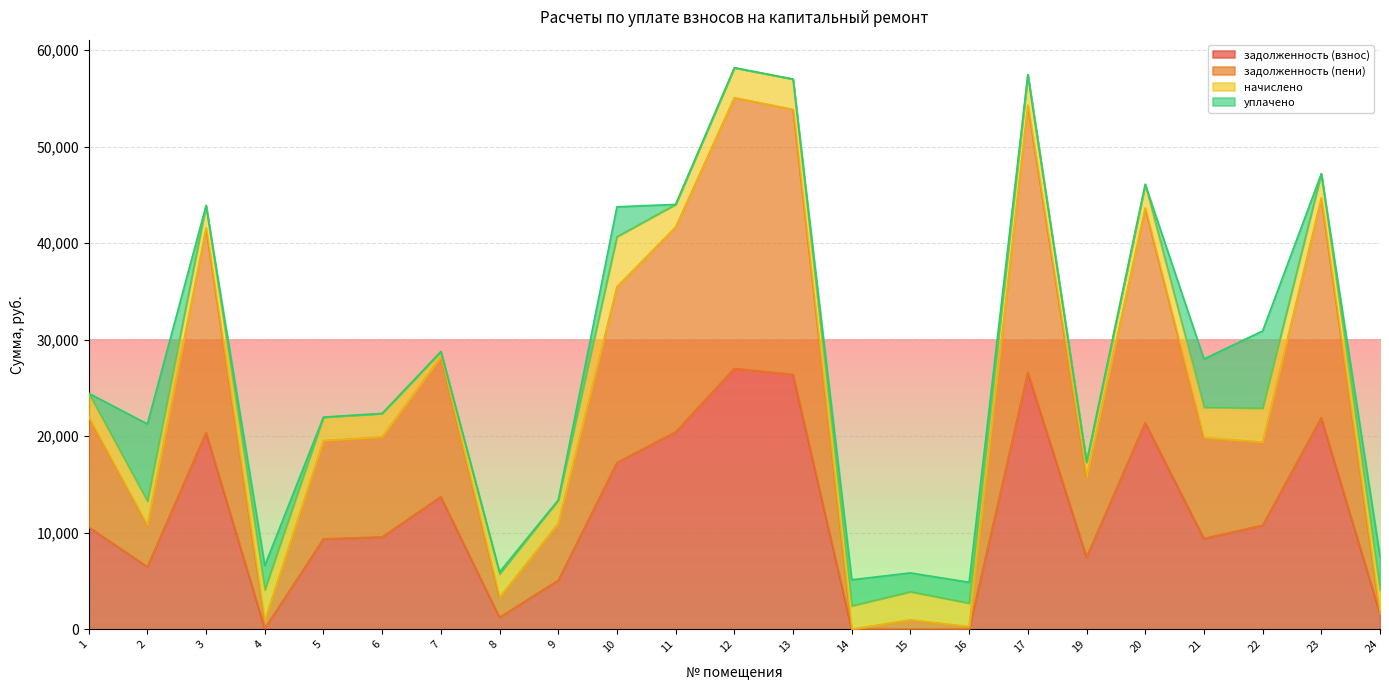

What is the value of the задолженность (взнос) point at the 22nd from the left?

21924.8